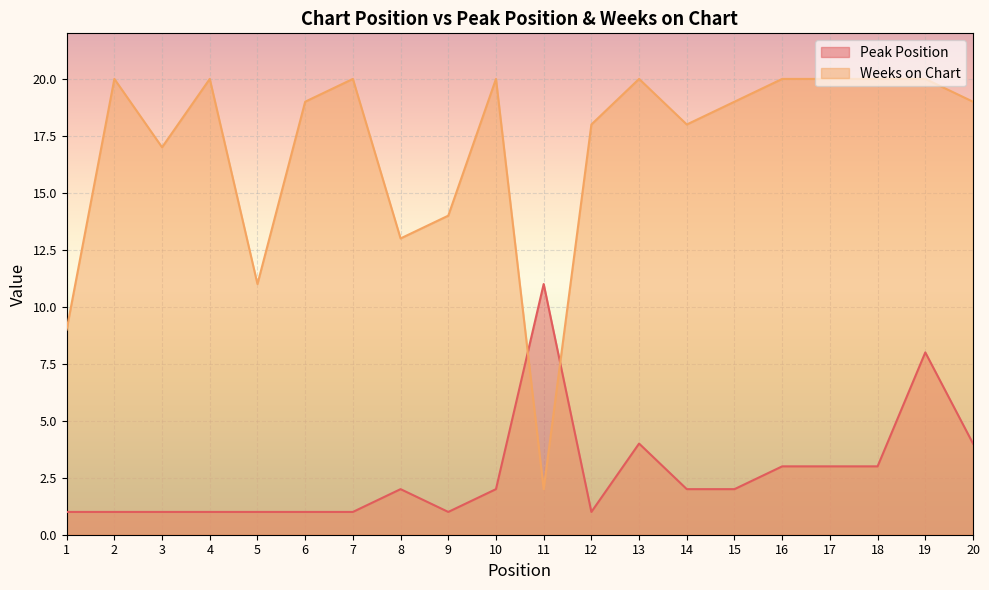

At 14, list the series in order from largest to smallest.

Weeks on Chart, Peak Position